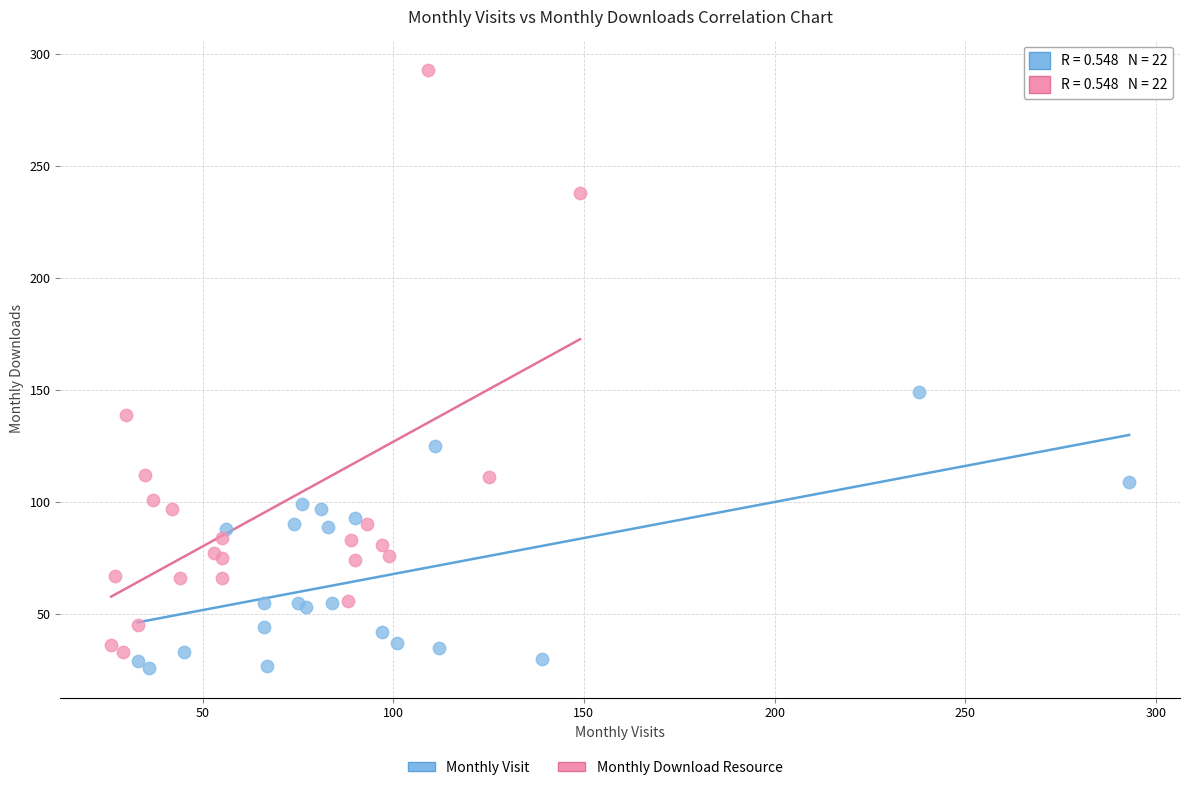

Which series has the widest spread of Y values?

Monthly Download Resource